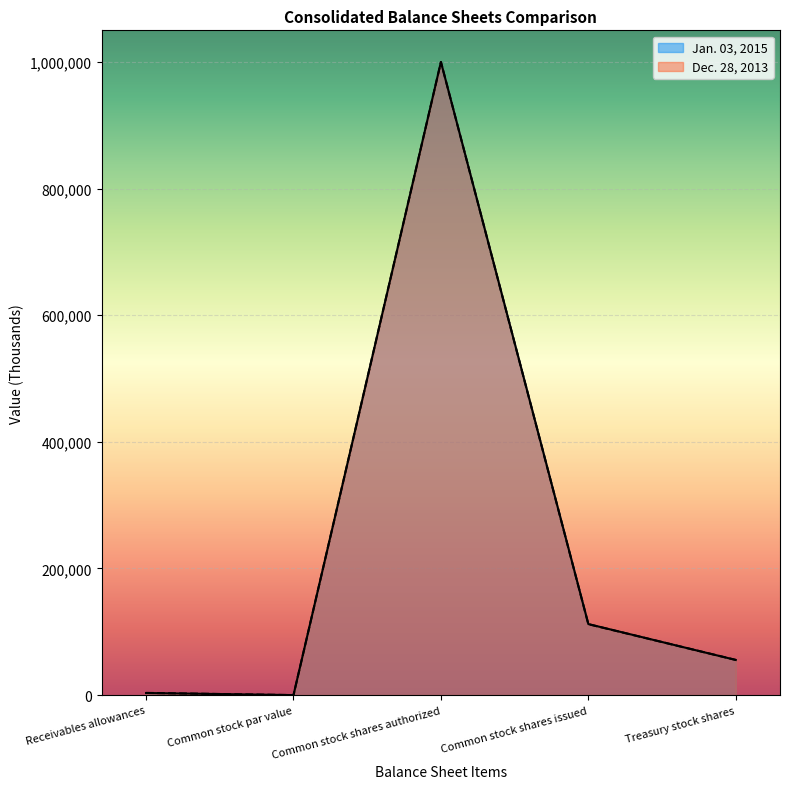

The Jan. 03, 2015 series shows 30714 at Common stock shares issued. True or false?

False